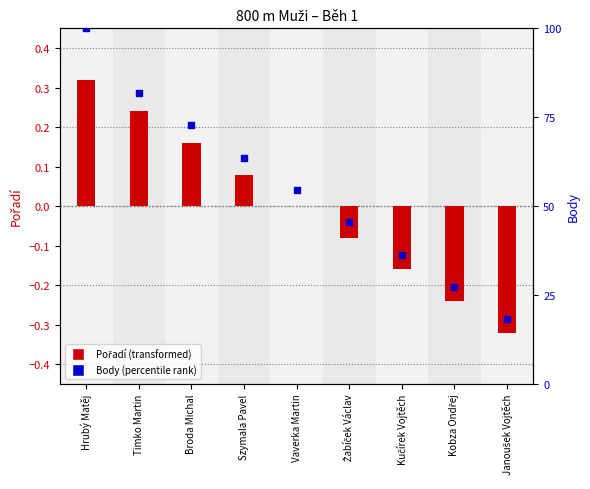

Which series reaches the maximum Y coordinate?

Body (percentile)